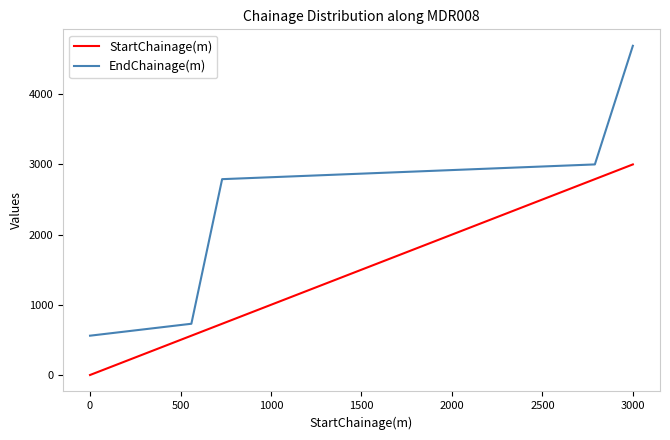

Rank the series by their maximum value, from highest to lowest.

EndChainage(m), StartChainage(m)